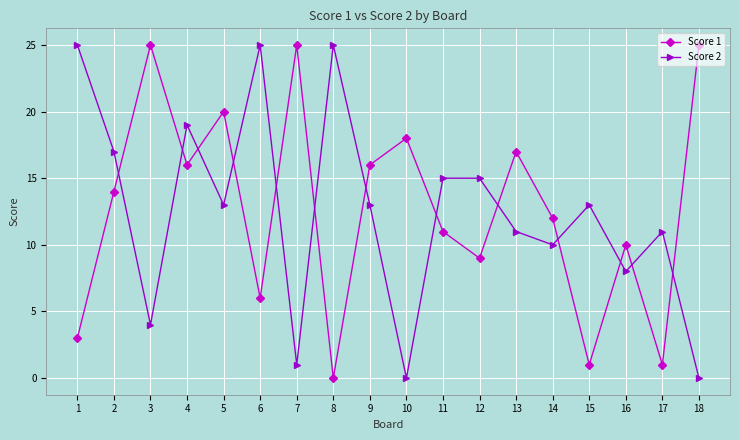

Which series changed the most between 2 and 10?

Score 2